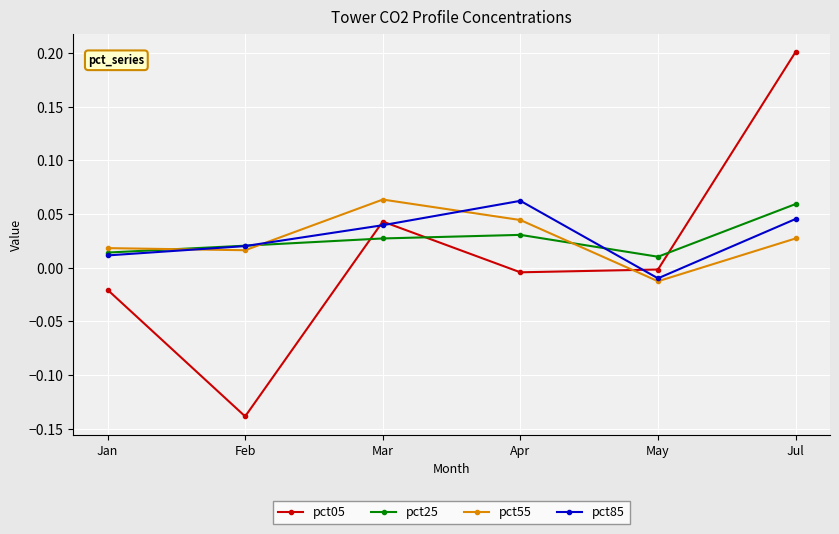

Is it true that pct55 equals 0.0 at Apr?

True